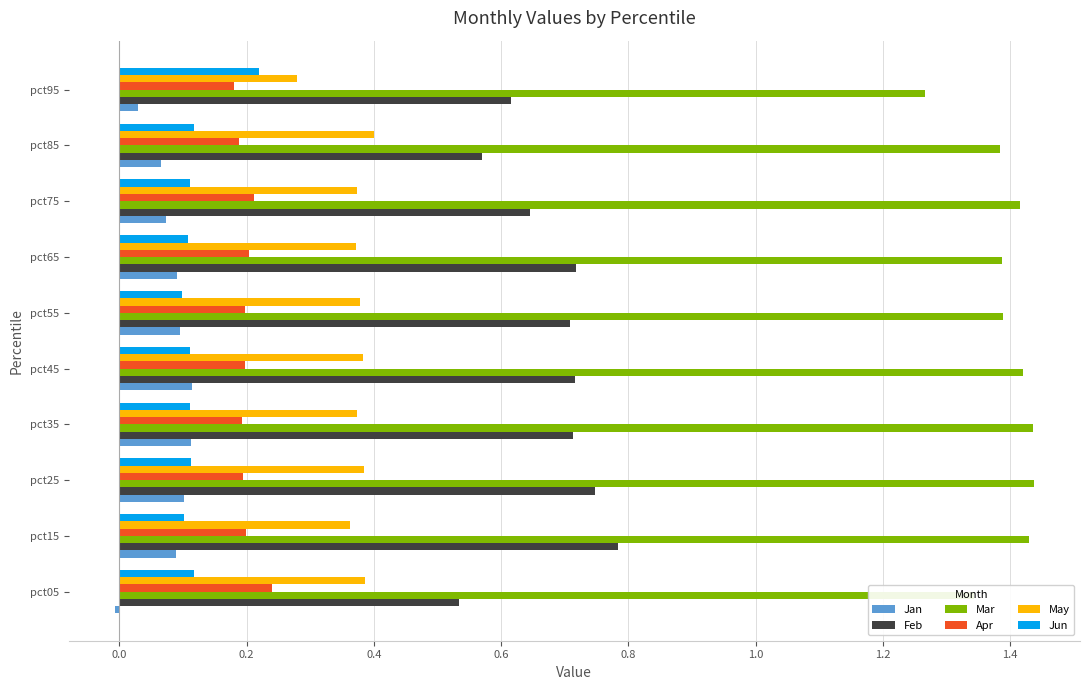

True or false: Feb has a value of 0.7 at pct35.

True